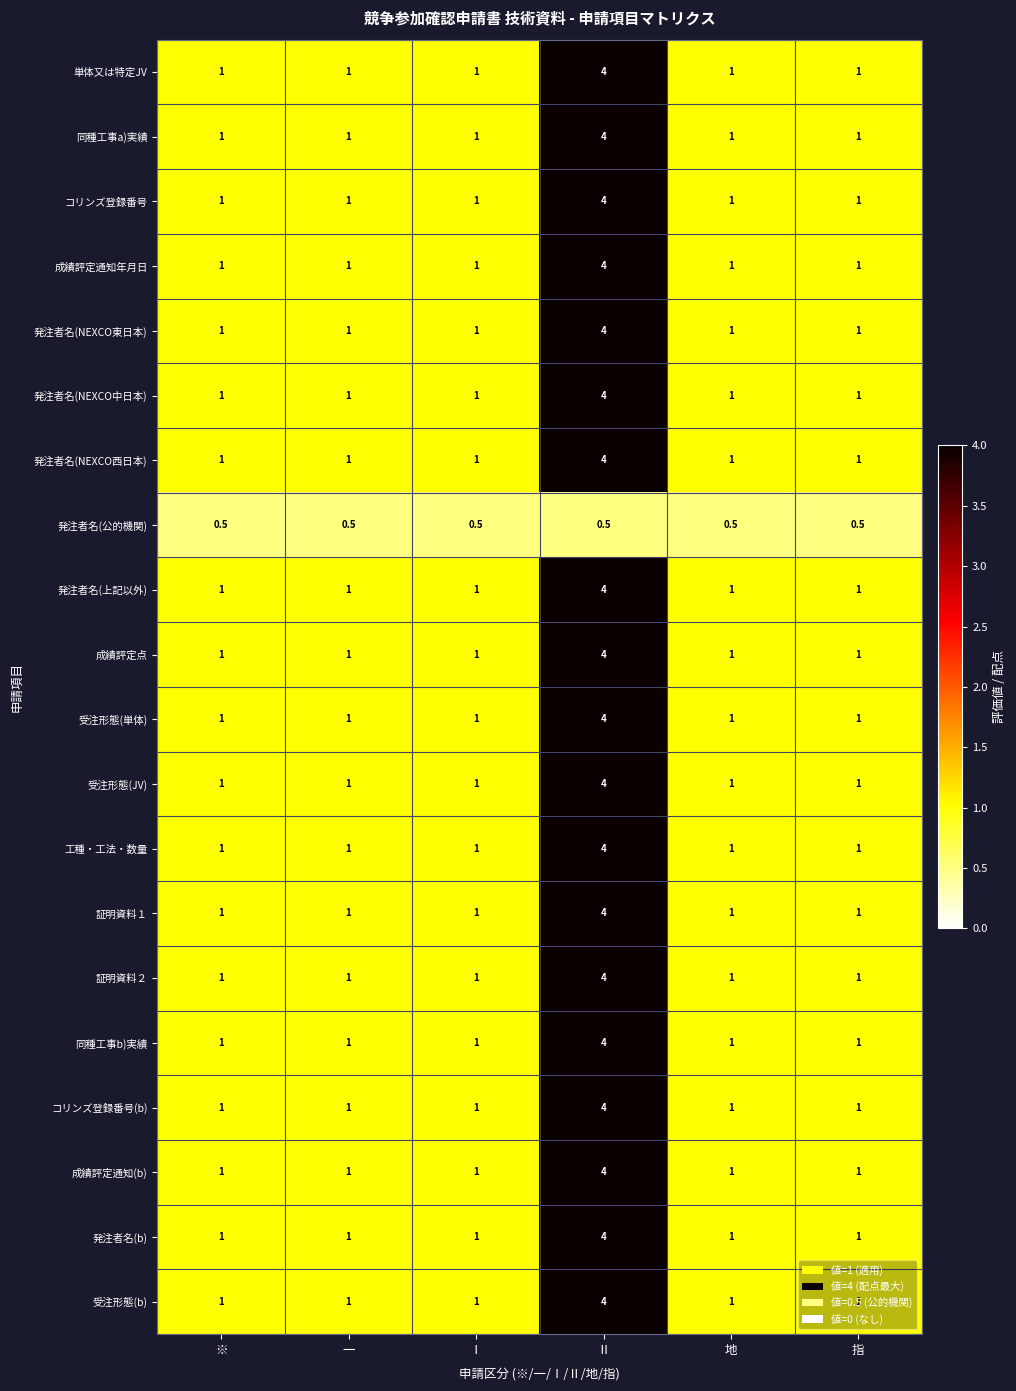

Which label corresponds to the largest value in the chart?

Ⅱ